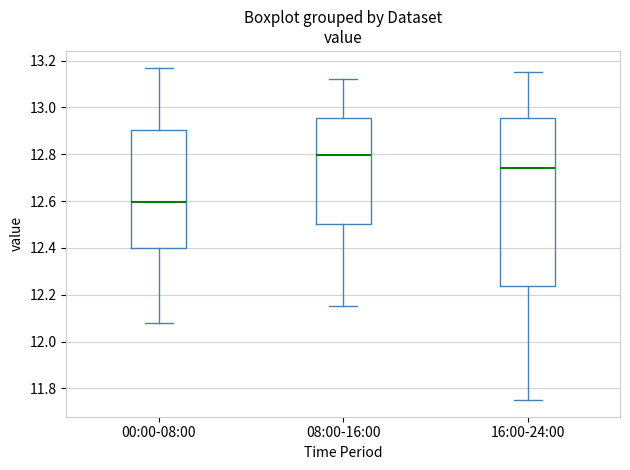

Reading left to right, read every box against the y-axis: the position of its median line, the range the box covers, and the ends of its whiskers. The values are not printed on the chart, so give them approximately, as read against the axis.

00:00-08:00: median 12.60, box 12.40 to 12.90, whiskers 12.08 to 13.18
08:00-16:00: median 12.80, box 12.50 to 12.96, whiskers 12.16 to 13.12
16:00-24:00: median 12.74, box 12.24 to 12.96, whiskers 11.76 to 13.16